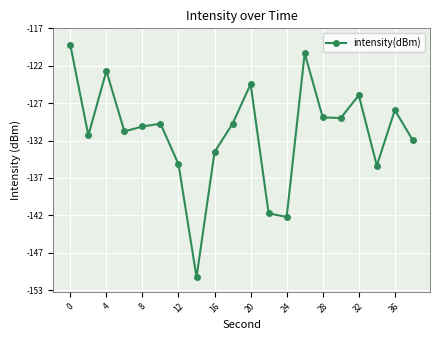

Does the chart have visible grid lines?

Yes